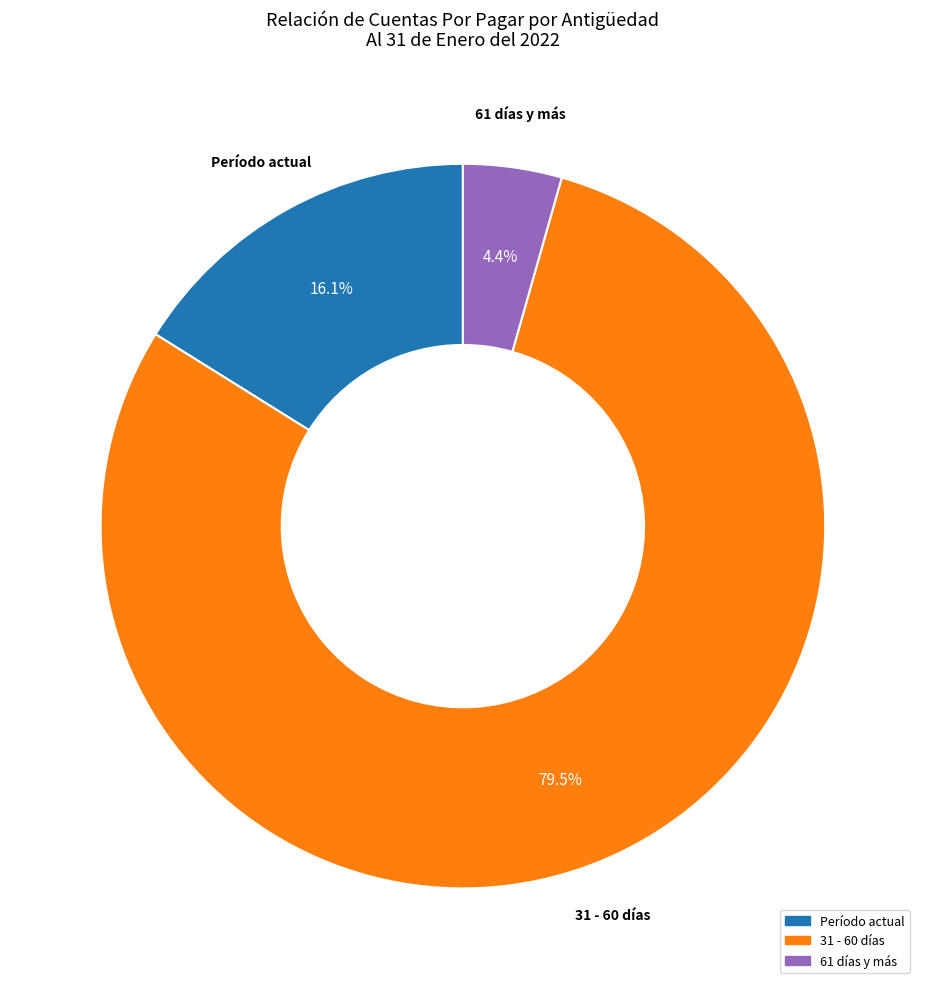

How many slices are in this pie chart?

3